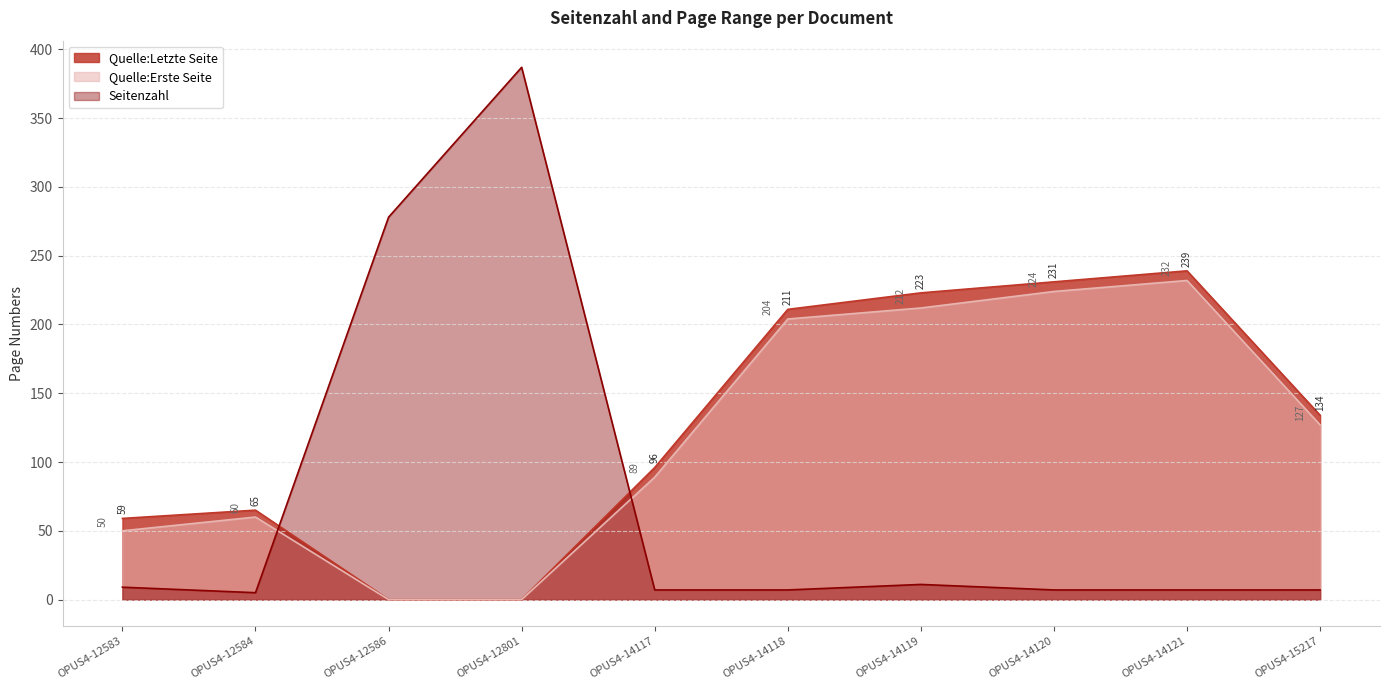

After their last crossing, which series has the higher values: Seitenzahl or Quelle:Erste Seite?

Quelle:Erste Seite